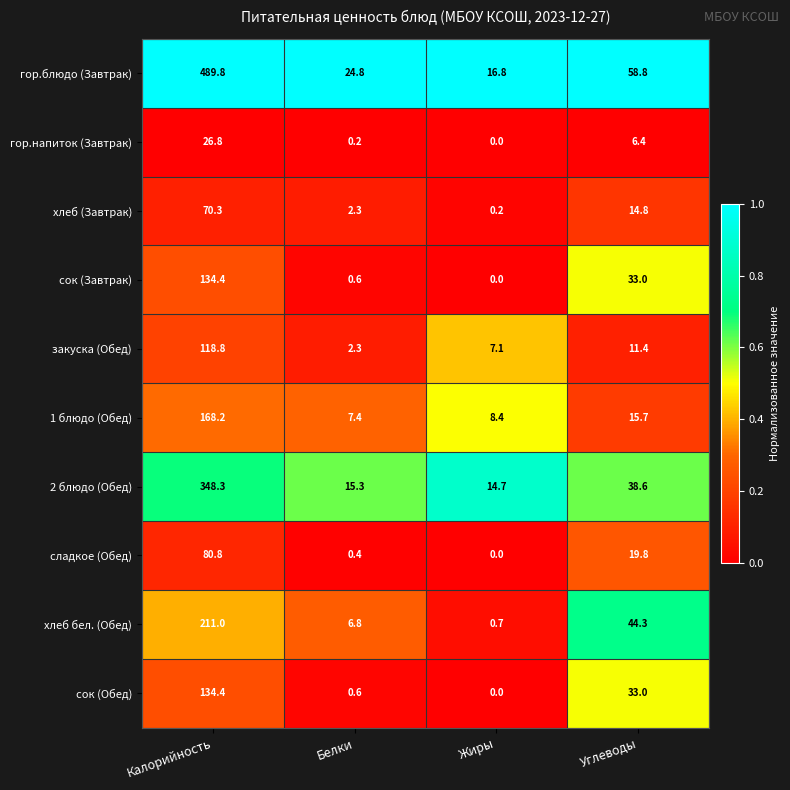

Is the value of сладкое (Обед) at Калорийность greater than the value of гор.блюдо (Завтрак) at Углеводы?

Yes